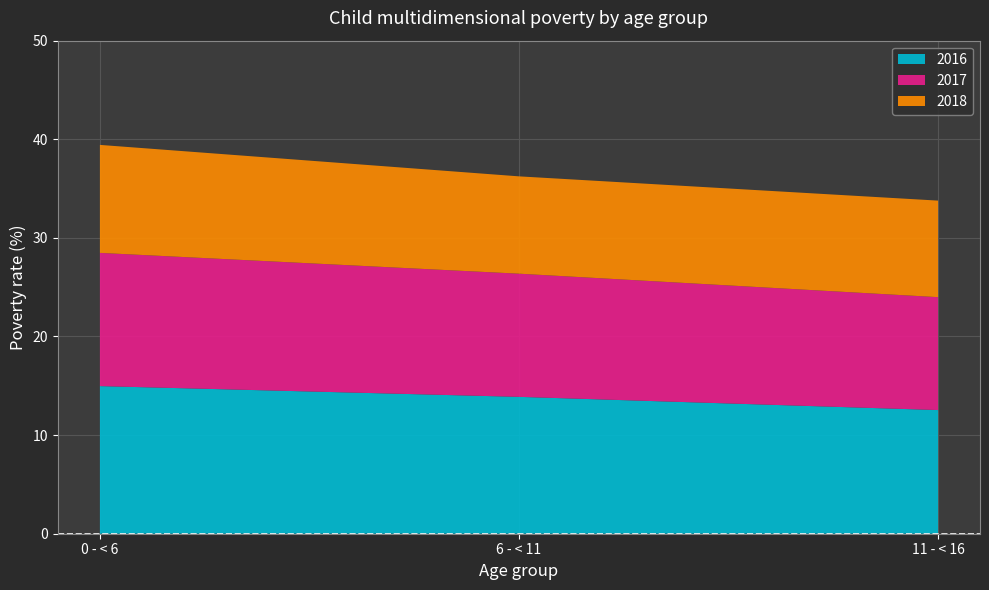

Reading right to left, what are all the values shown in this chart?

2016: 11 - < 16=12.5	6 - < 11=13.9	0 - < 6=15.0
2017: 11 - < 16=11.4	6 - < 11=12.5	0 - < 6=13.5
2018: 11 - < 16=9.8	6 - < 11=9.9	0 - < 6=10.9